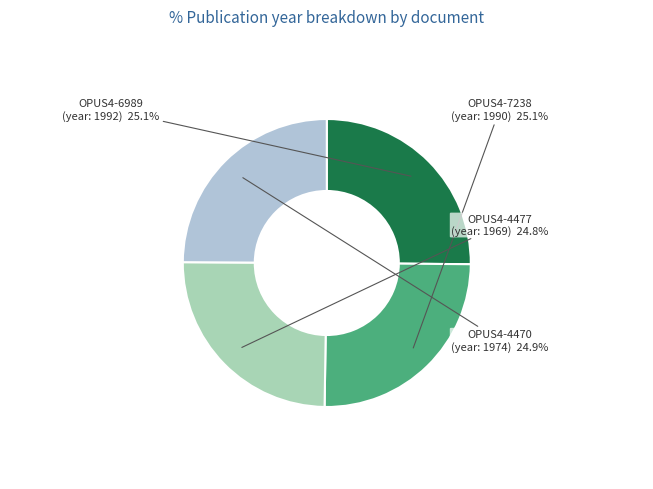

To the nearest percent, what is the combined percentage of OPUS4-6989 and OPUS4-7238?

50%